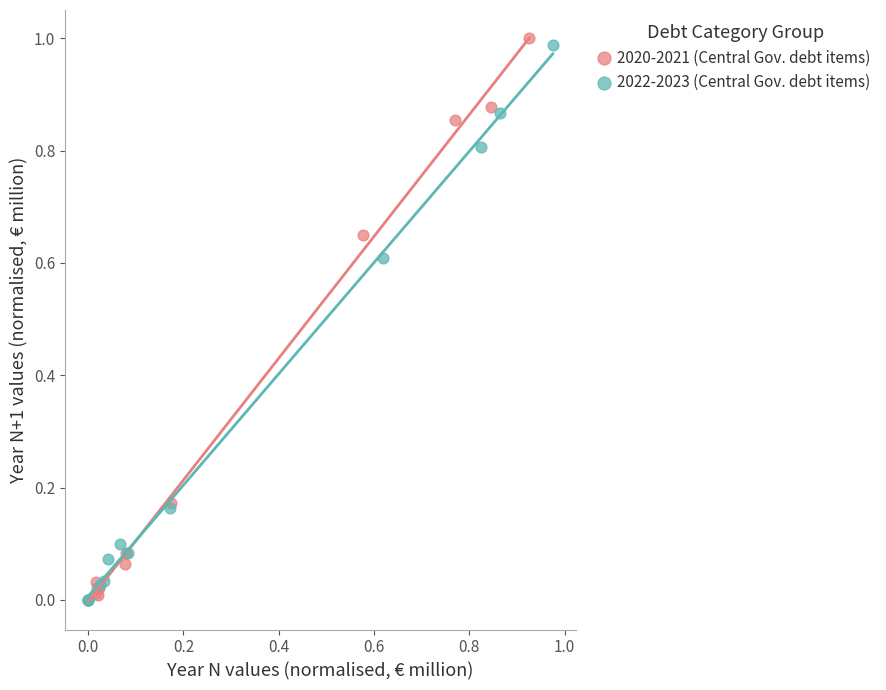

Which series contains the highest Y value?

2020-2021 (Central Gov. debt items)